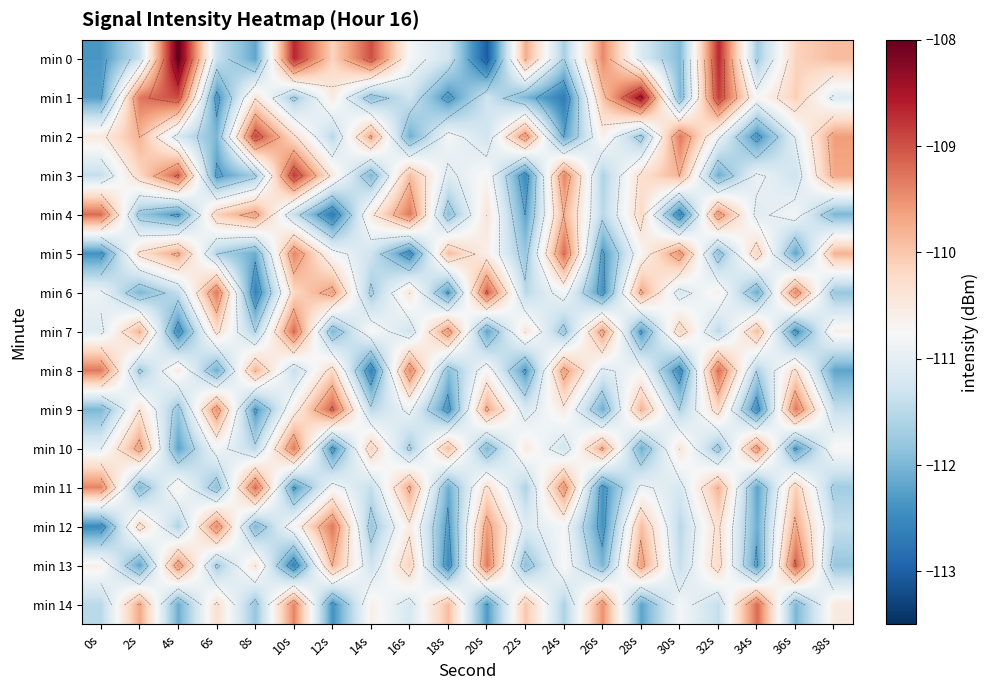

What is the sum of all min 0 values?

-2212.4